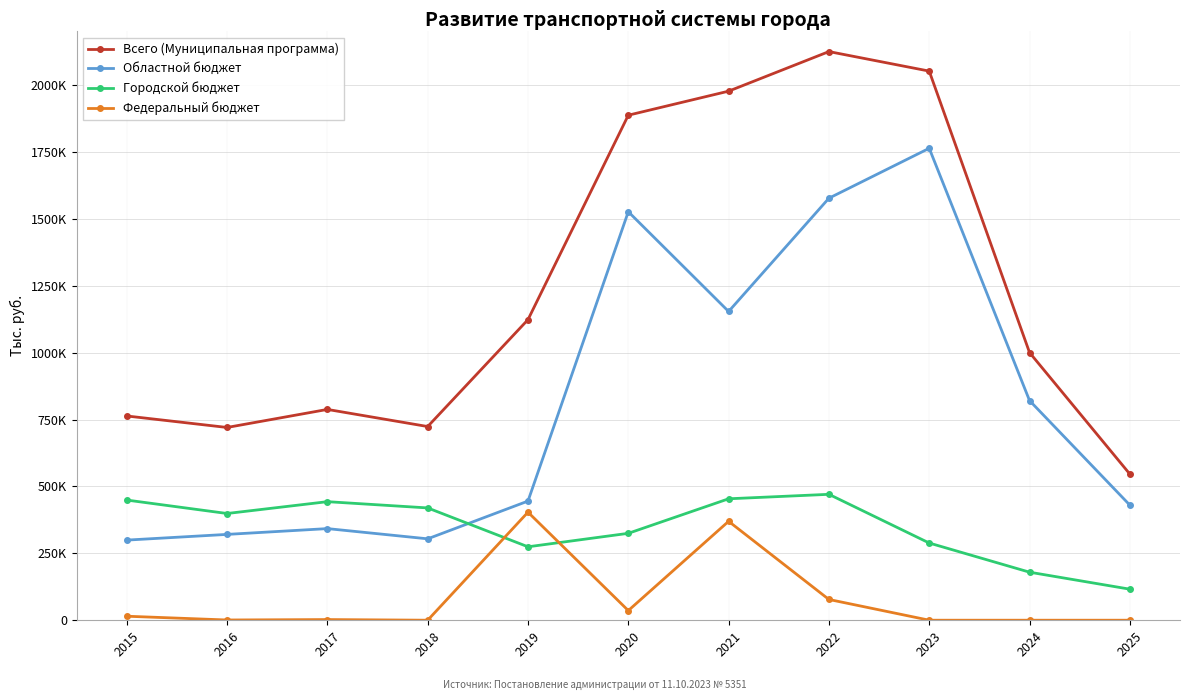

At which label is Городской бюджет closest to 293194?

2023